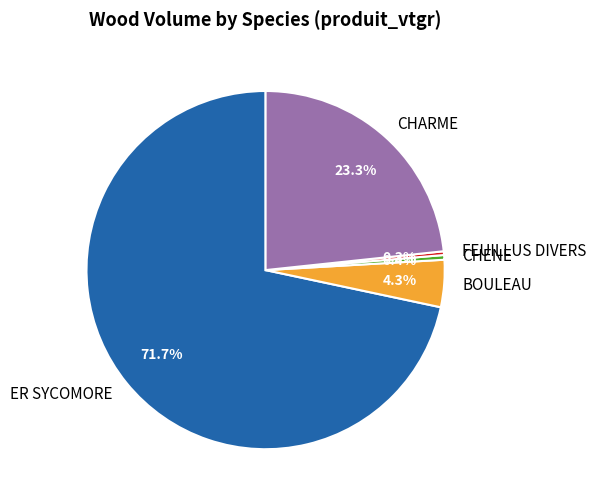

What is the largest slice in the pie chart?

ER SYCOMORE